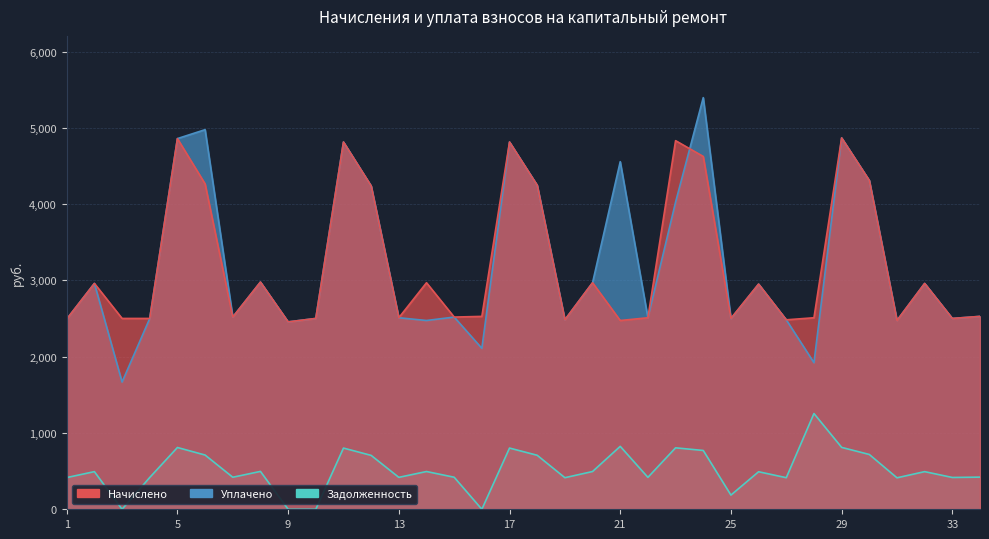

Rank the series by their maximum value, from lowest to highest.

Задолженность, Начислено, Уплачено